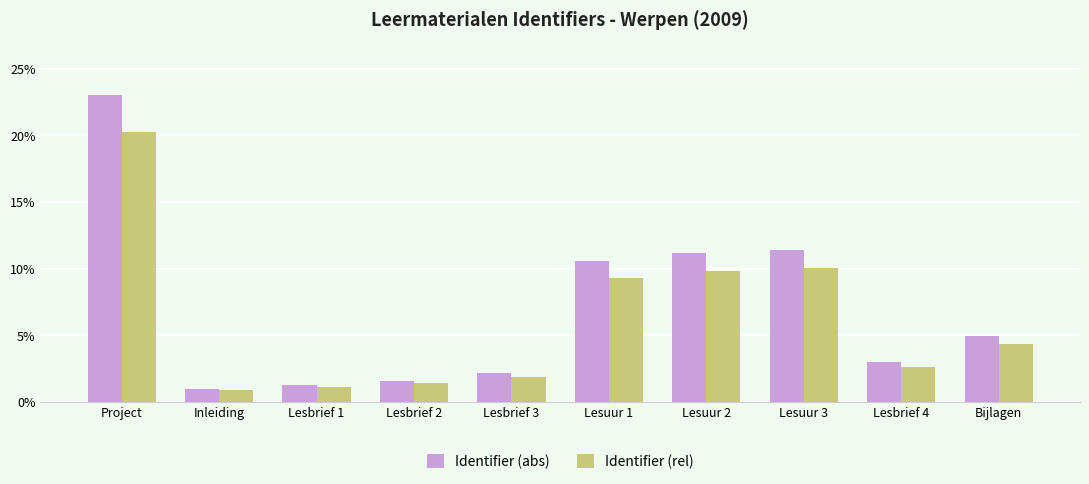

Count the number of categories in the chart.

10